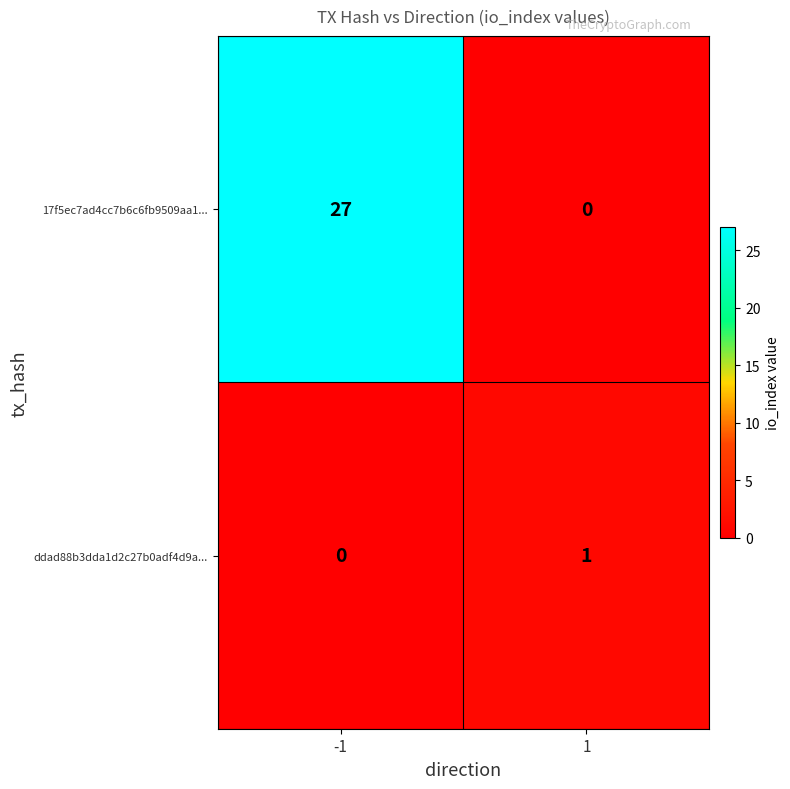

What is the spread (max minus min) of values at -1?

27